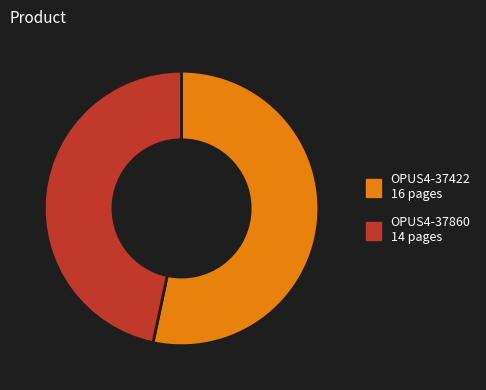

Do OPUS4-37422 16 pages and OPUS4-37860 14 pages together represent more than half of the pie?

Yes